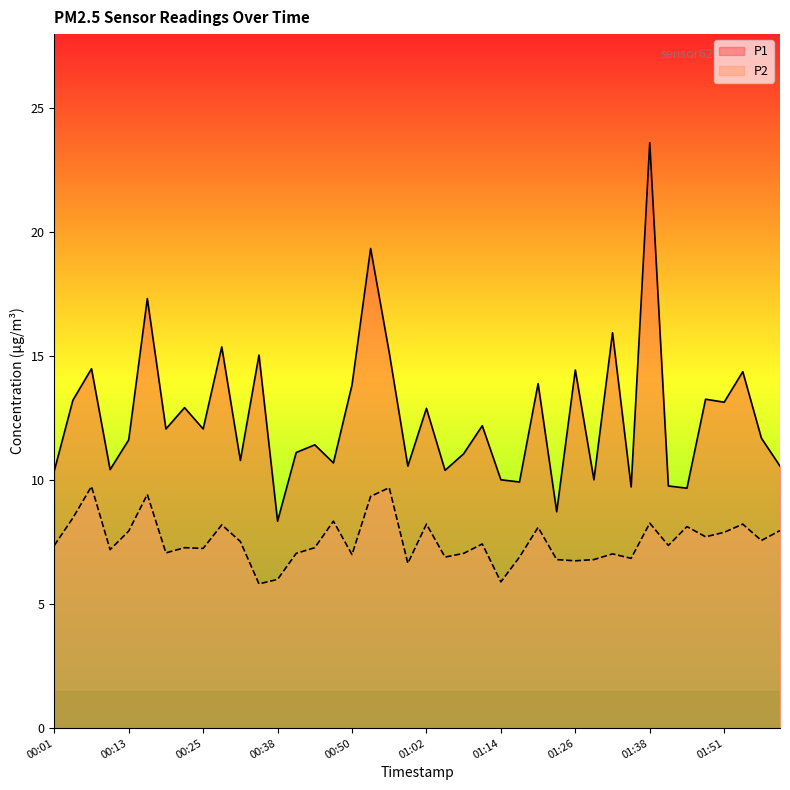

Rank the series at 00:56 from lowest to highest value.

P2, P1